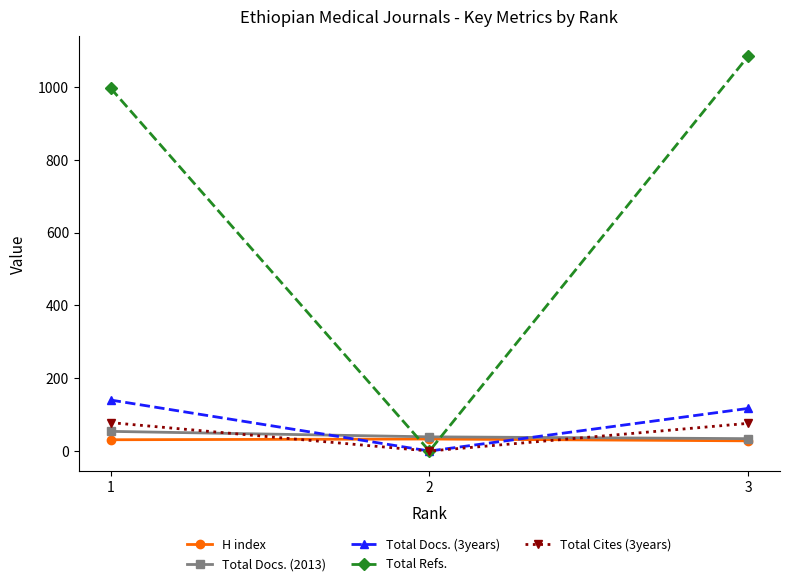

How many lines are shown in the chart?

5